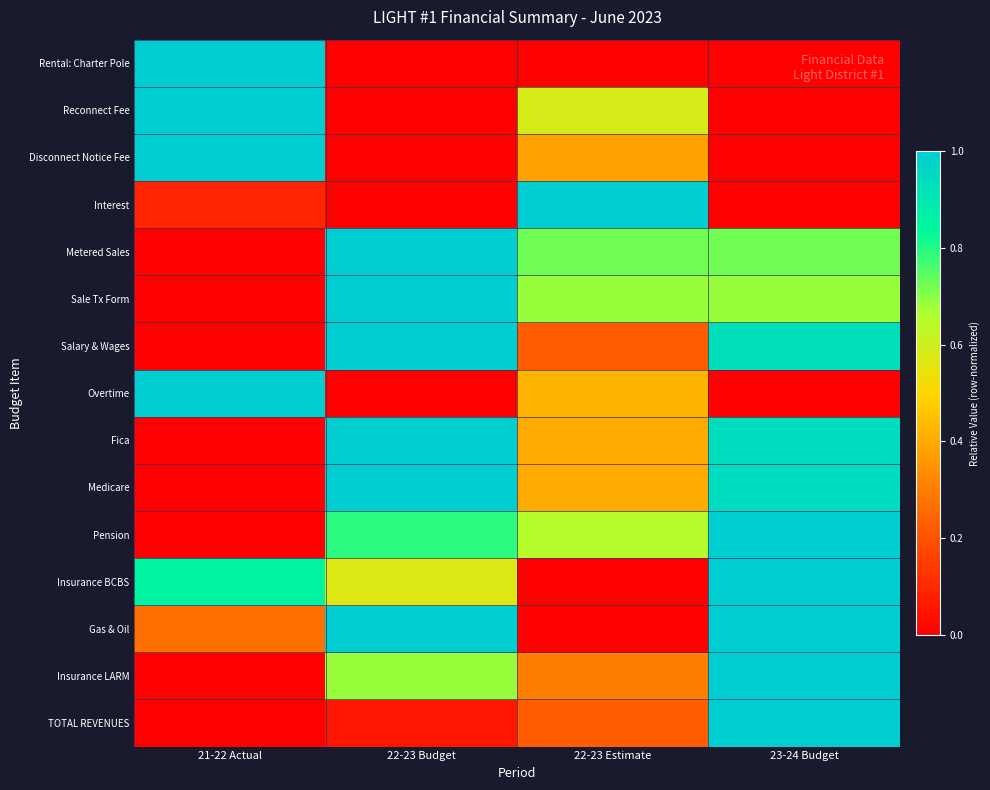

Reading left to right, list all the values displayed in this chart.

Rental: Charter Pole: 21-22 Actual=1.0	22-23 Budget=0.0	22-23 Estimate=0.0	23-24 Budget=0.0
Reconnect Fee: 21-22 Actual=1.0	22-23 Budget=0.0	22-23 Estimate=0.6	23-24 Budget=0.0
Disconnect Notice Fee: 21-22 Actual=1.0	22-23 Budget=0.0	22-23 Estimate=0.4	23-24 Budget=0.0
Interest: 21-22 Actual=0.1	22-23 Budget=0.0	22-23 Estimate=1.0	23-24 Budget=0.0
Metered Sales: 21-22 Actual=0.0	22-23 Budget=1.0	22-23 Estimate=0.7	23-24 Budget=0.7
Sale Tx Form: 21-22 Actual=0.0	22-23 Budget=1.0	22-23 Estimate=0.7	23-24 Budget=0.7
Salary & Wages: 21-22 Actual=0.0	22-23 Budget=1.0	22-23 Estimate=0.2	23-24 Budget=0.9
Overtime: 21-22 Actual=1.0	22-23 Budget=0.0	22-23 Estimate=0.4	23-24 Budget=0.0
Fica: 21-22 Actual=0.0	22-23 Budget=1.0	22-23 Estimate=0.4	23-24 Budget=0.9
Medicare: 21-22 Actual=0.0	22-23 Budget=1.0	22-23 Estimate=0.4	23-24 Budget=0.9
Pension: 21-22 Actual=0.0	22-23 Budget=0.8	22-23 Estimate=0.6	23-24 Budget=1.0
Insurance BCBS: 21-22 Actual=0.9	22-23 Budget=0.6	22-23 Estimate=0.0	23-24 Budget=1.0
Gas & Oil: 21-22 Actual=0.3	22-23 Budget=1.0	22-23 Estimate=0.0	23-24 Budget=1.0
Insurance LARM: 21-22 Actual=0.0	22-23 Budget=0.7	22-23 Estimate=0.3	23-24 Budget=1.0
TOTAL REVENUES: 21-22 Actual=0.0	22-23 Budget=0.1	22-23 Estimate=0.2	23-24 Budget=1.0